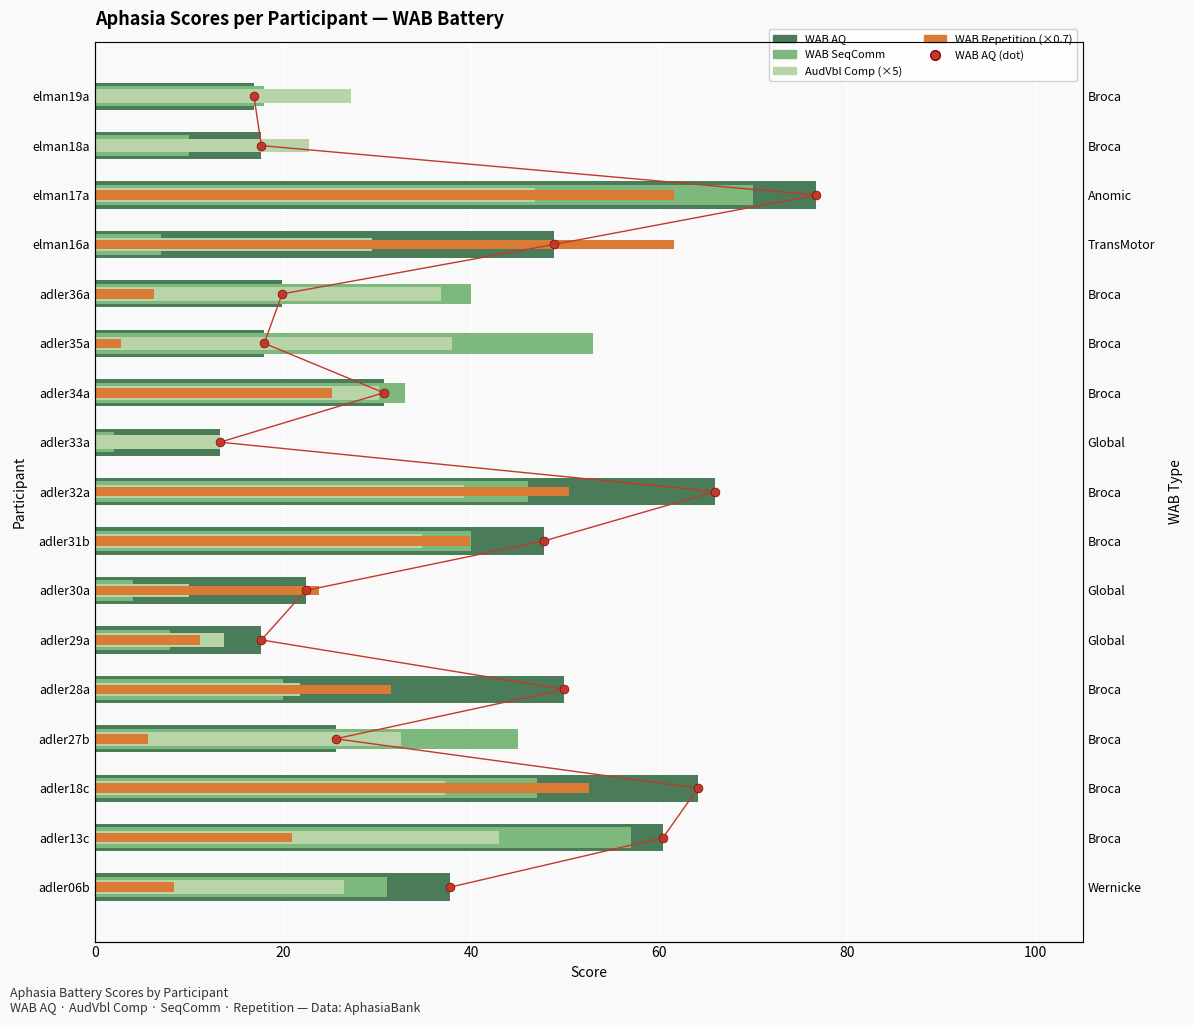

What are all the series names shown in the legend?

WAB AQ, WAB SeqComm, AudVbl Comp (×5), WAB Repetition (×0.7), WAB AQ (dot)